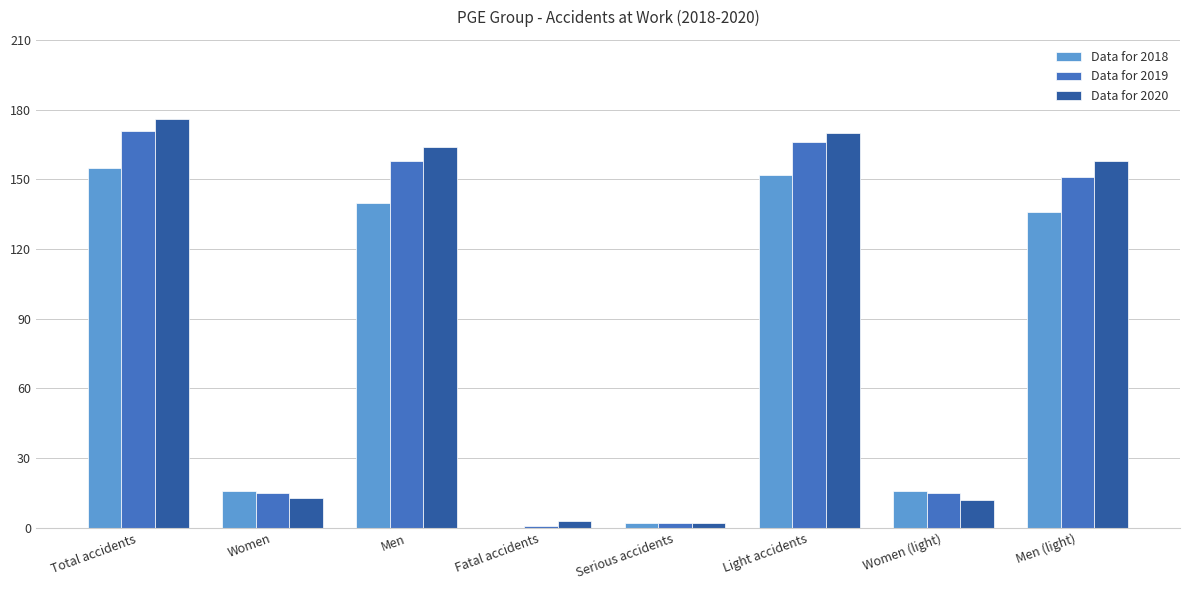

Is the value of Data for 2018 at Women (light) greater than the value of Data for 2020 at Men?

No